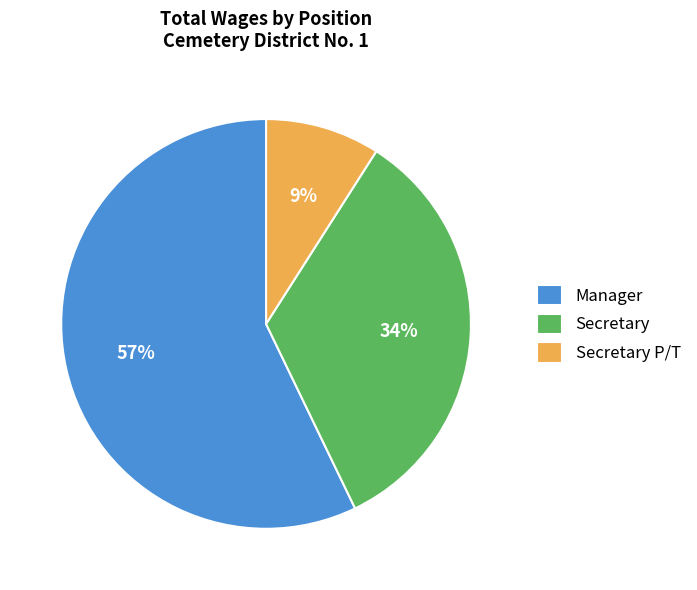

How many slices are in this pie chart?

3